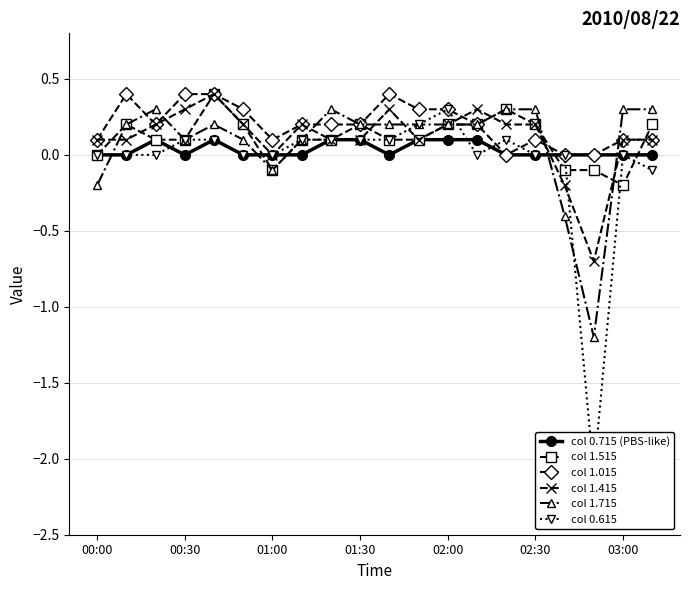

True or false: col 1.515 has more than 0 points higher than both neighbors.

True